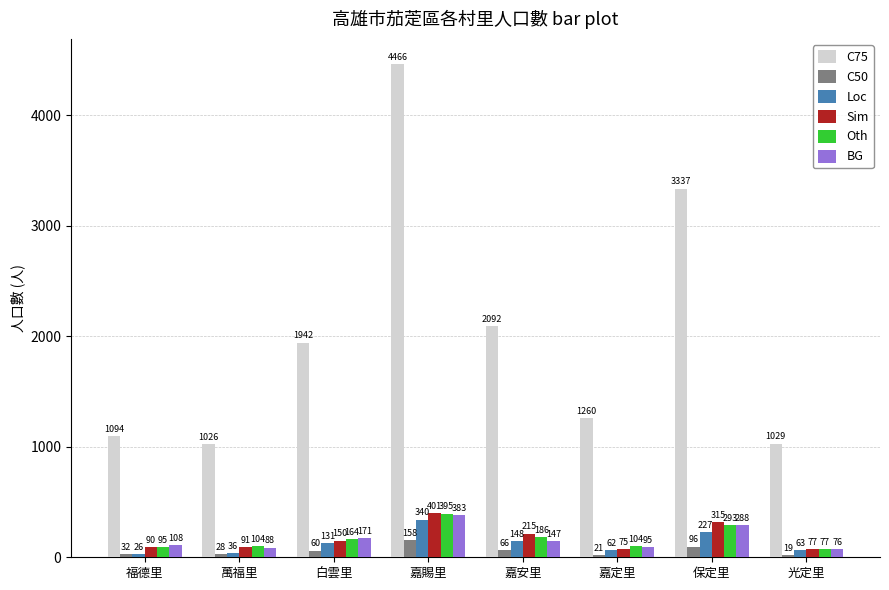

What is the average value of the C75 series?

2031